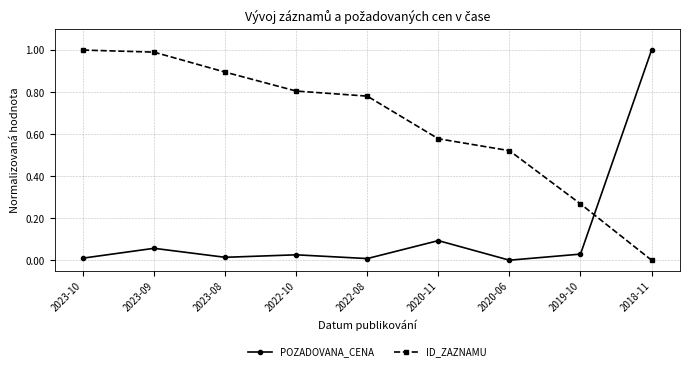

Which series ends up on top after the final intersection of ID_ZAZNAMU and POZADOVANA_CENA?

POZADOVANA_CENA